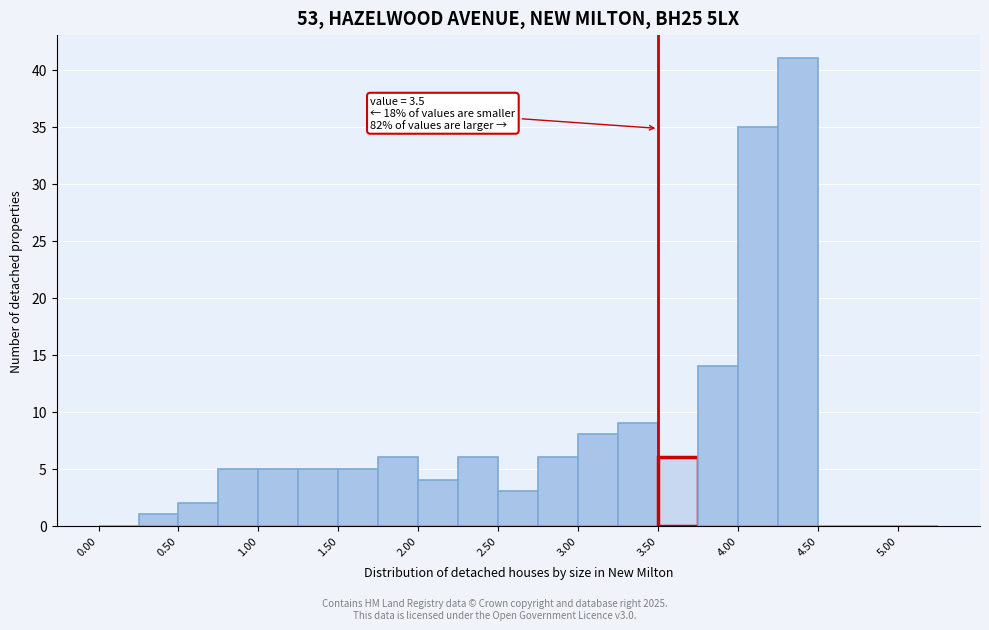

Which range on the x-axis has the tallest bar?

4.25 to 4.50